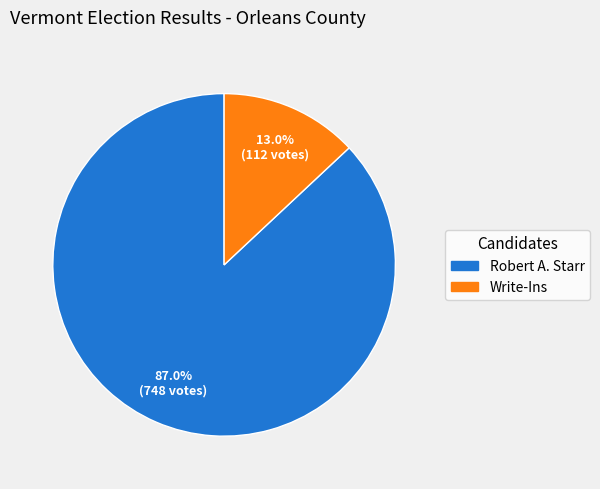

Does any single category account for the majority?

Yes